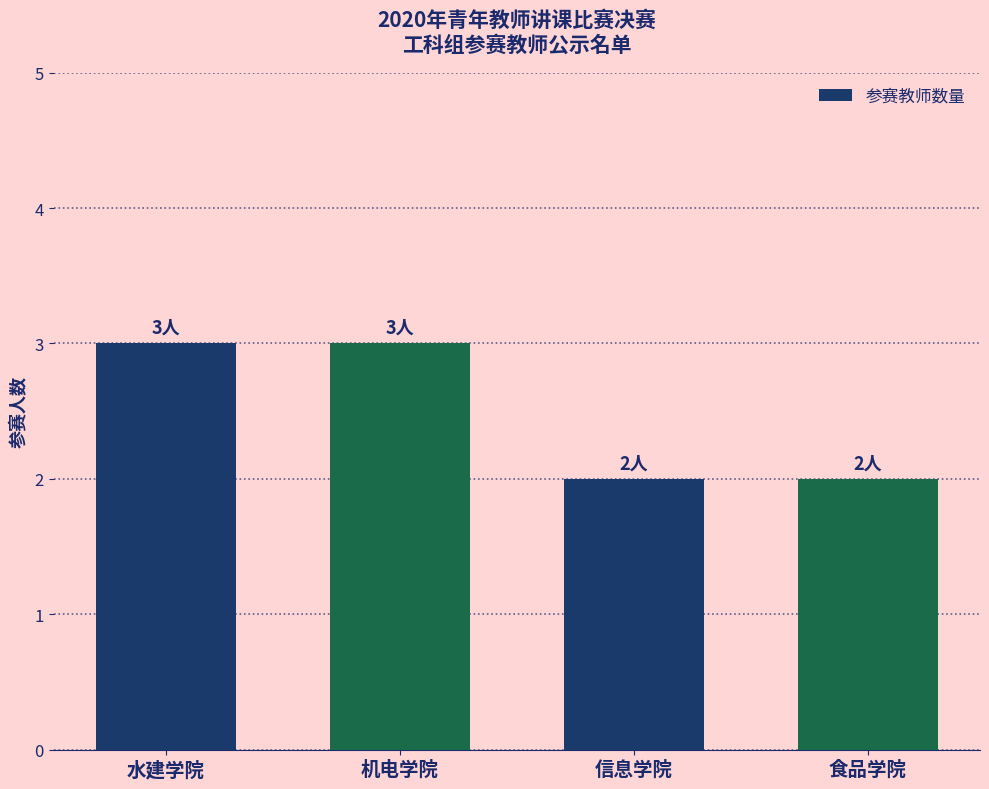

What is the maximum value shown in the chart?

3